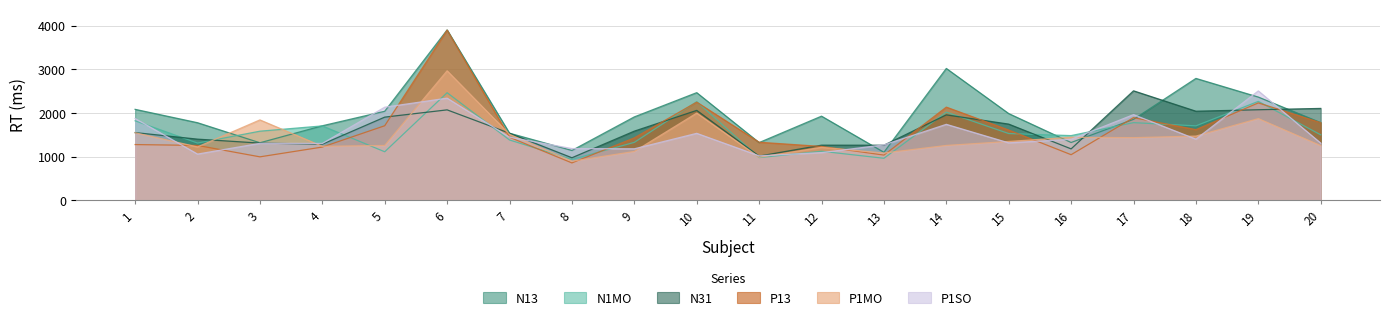

What is the sum of the P1SO values at 12 and 13?

2364